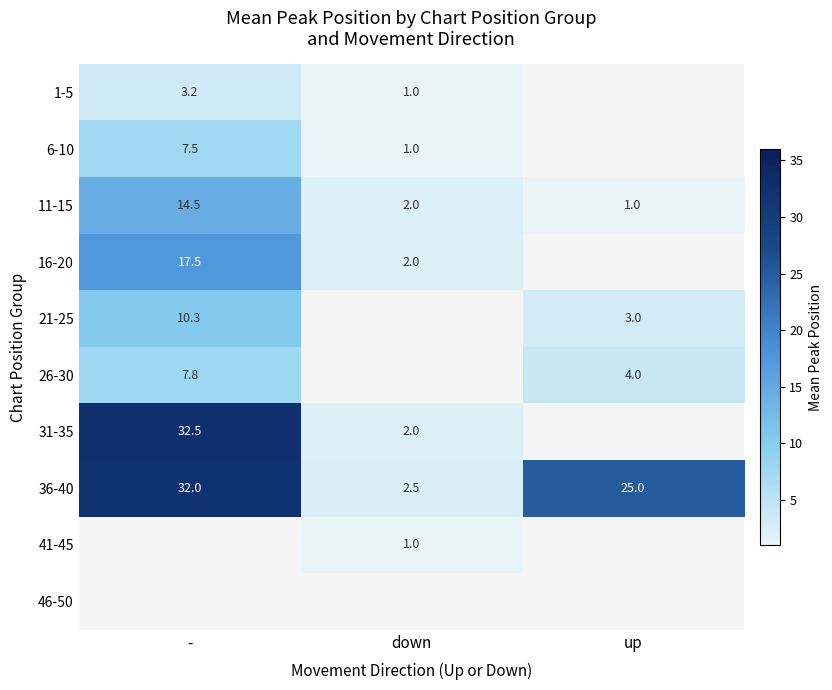

Which has a higher value, - or down?

-